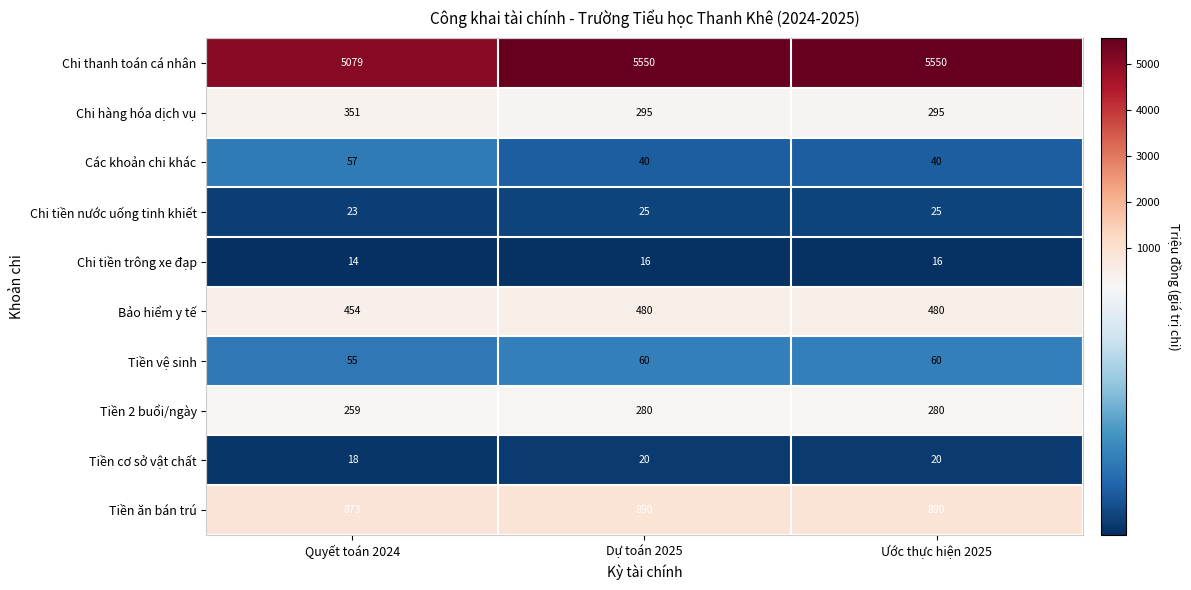

How many categories are shown in the chart?

3